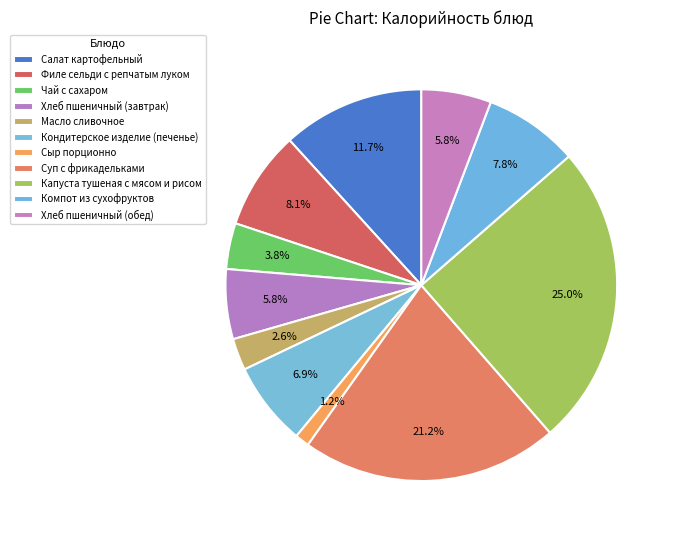

Is it true that Хлеб пшеничный (обед) is 12% of the pie?

False